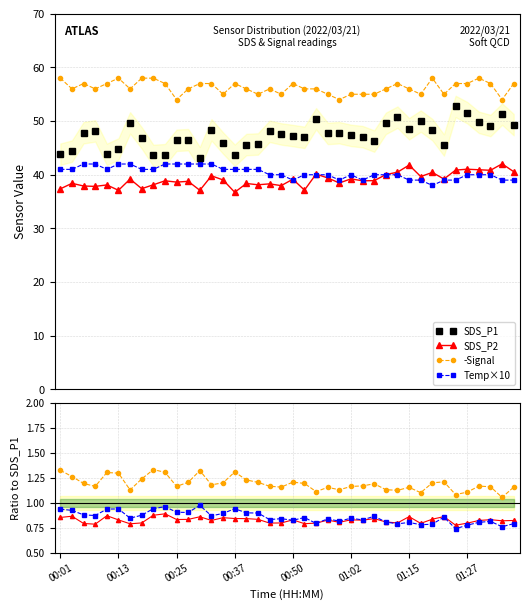

How many interior local valleys does the Temp×10 series have?

13